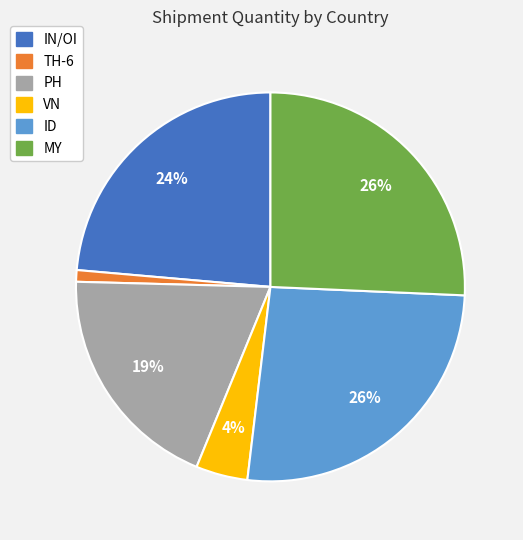

Does any single category account for the majority?

No